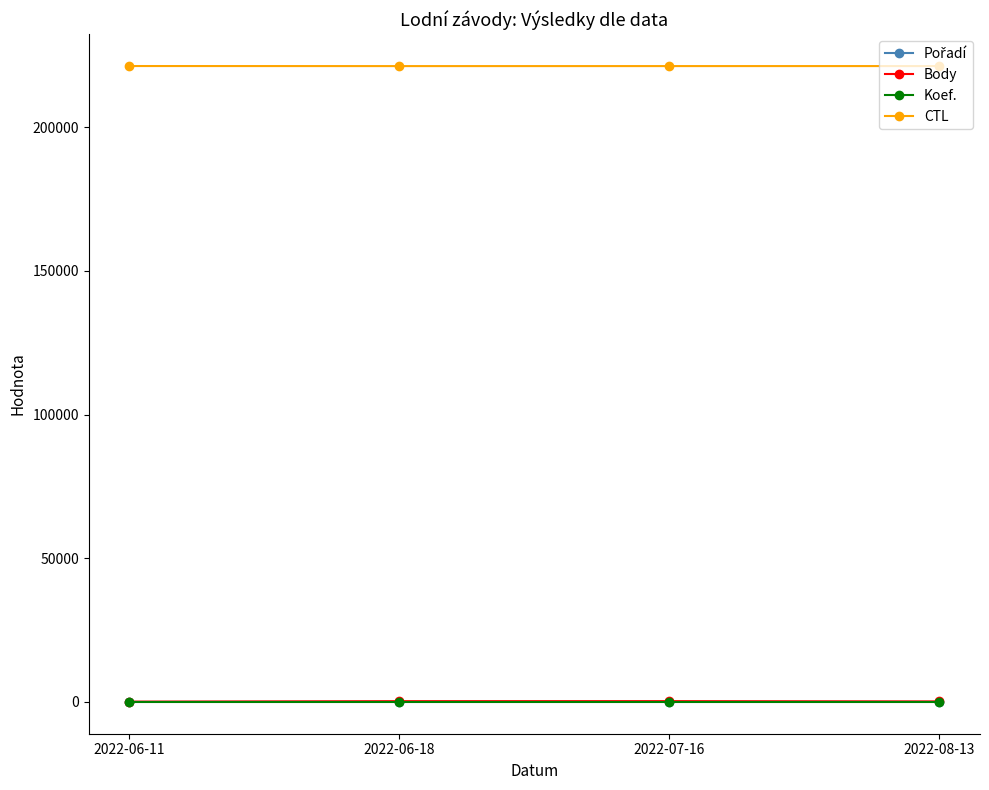

True or false: Koef. and CTL intersect in this chart.

False